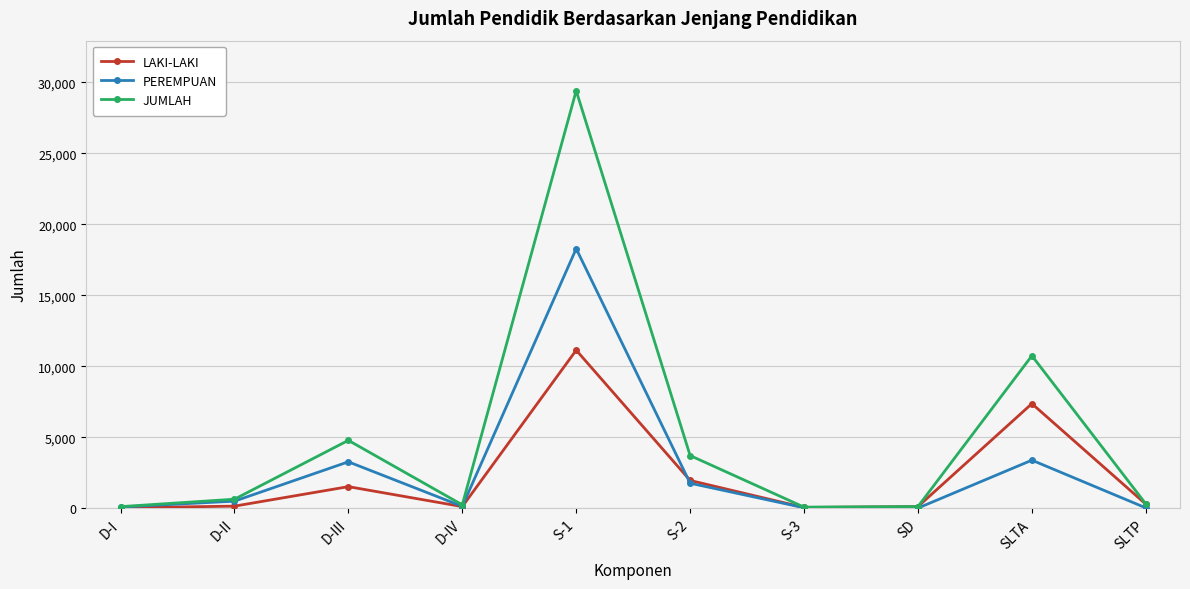

How many lines are shown in the chart?

3